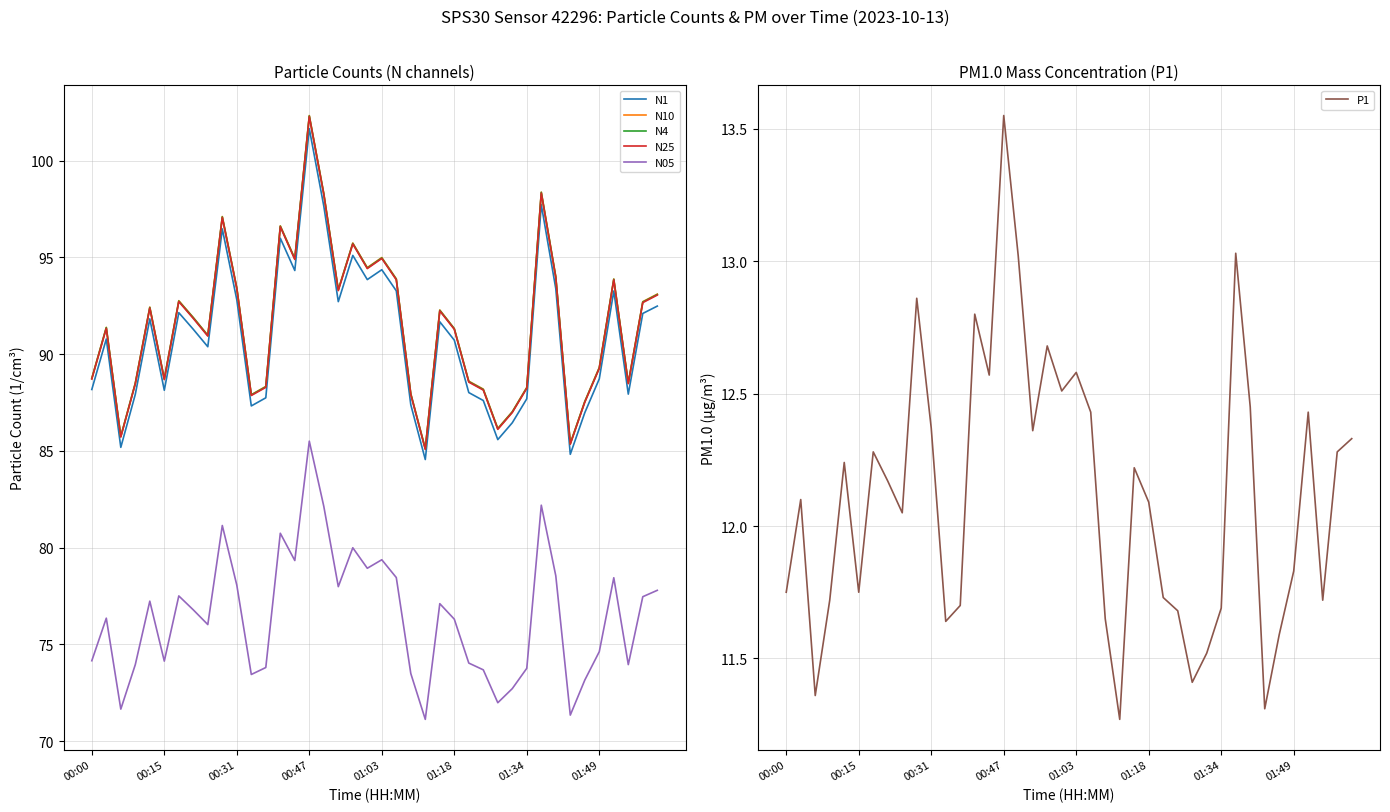

What is the maximum value for N4?

102.3